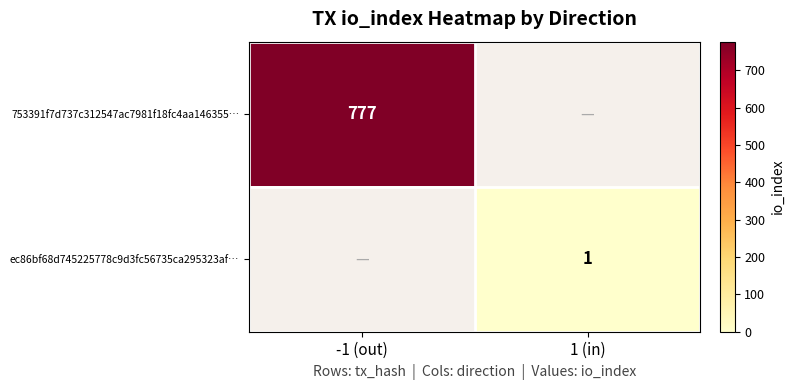

Is it true that 753391f7d737c312547ac7981f18fc4aa146355… equals 1052 at -1 (out)?

False